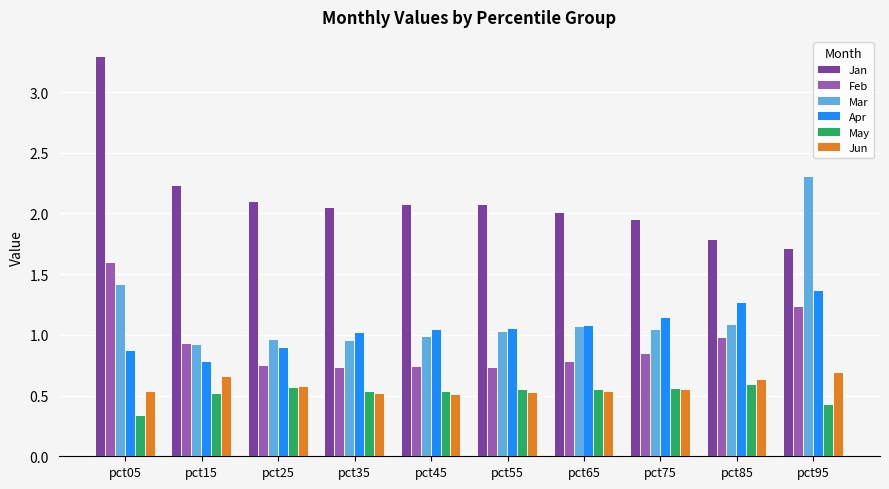

Which series has the largest total across all categories?

Jan